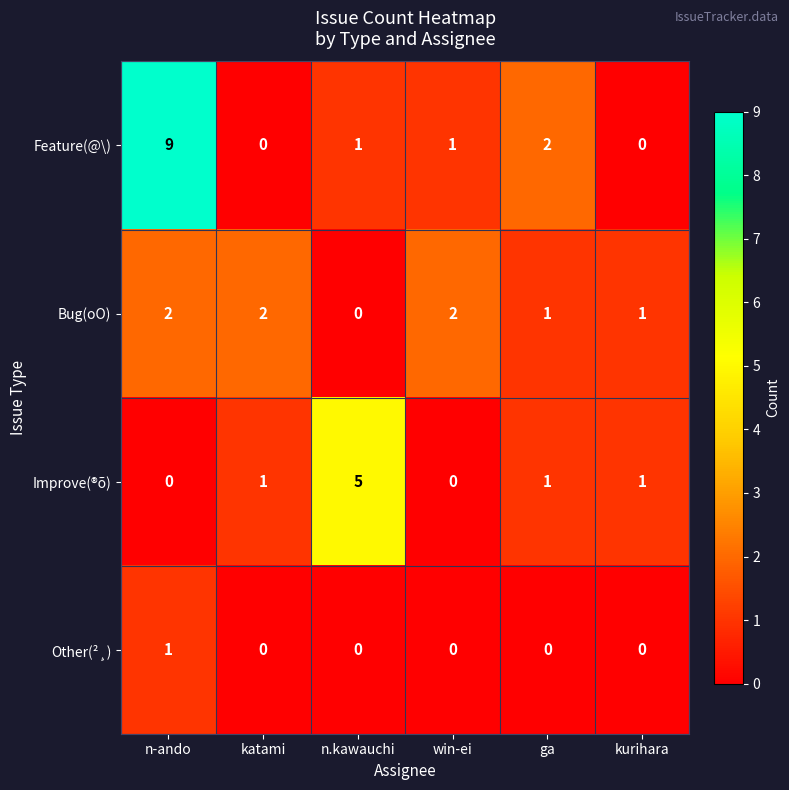

What is the sum of the Improve(®õ) values at n-ando and n.kawauchi?

5